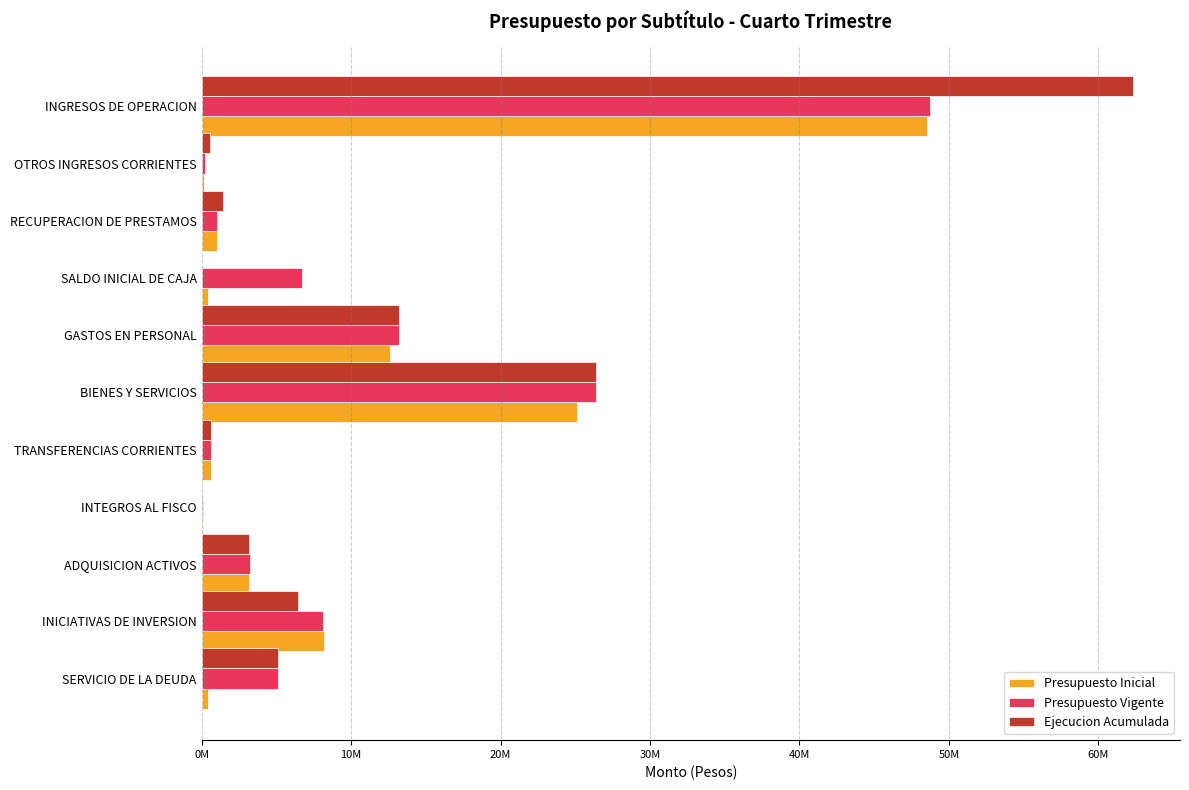

At how many categories does at least one series exceed 17268792?

2